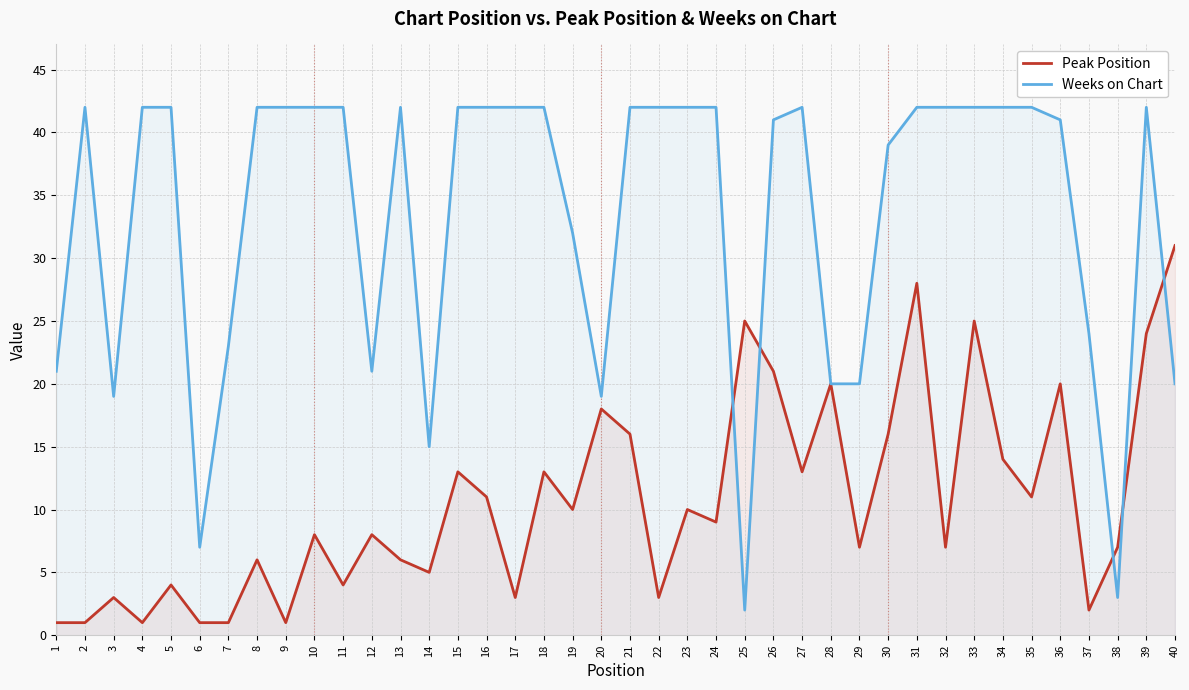

True or false: Peak Position has a value of 36 at 33.

False